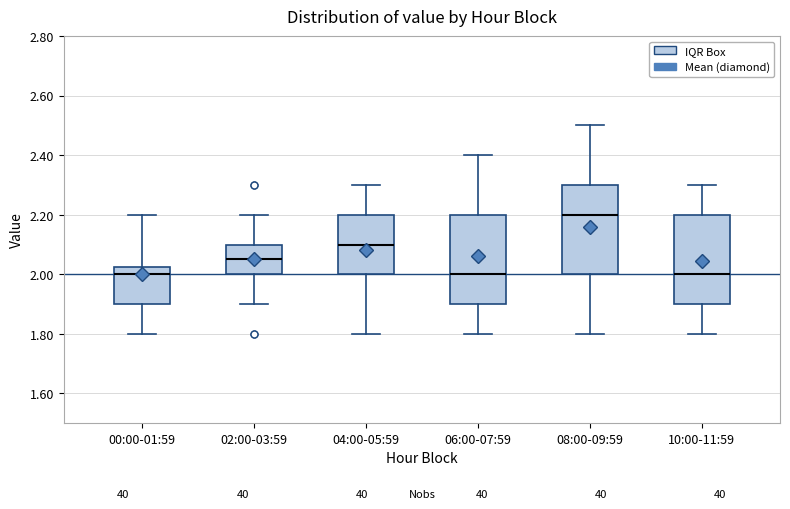

Reading left to right, read every box against the y-axis: the position of its median line, the range the box covers, and the ends of its whiskers. The values are not printed on the chart, so give them approximately, as read against the axis.

00:00-01:59: median 2.00, box 1.90 to 2.02, whiskers 1.80 to 2.20
02:00-03:59: median 2.06, box 2.00 to 2.10, whiskers 1.90 to 2.20
04:00-05:59: median 2.10, box 2.00 to 2.20, whiskers 1.80 to 2.30
06:00-07:59: median 2.00, box 1.90 to 2.20, whiskers 1.80 to 2.40
08:00-09:59: median 2.20, box 2.00 to 2.30, whiskers 1.80 to 2.50
10:00-11:59: median 2.00, box 1.90 to 2.20, whiskers 1.80 to 2.30